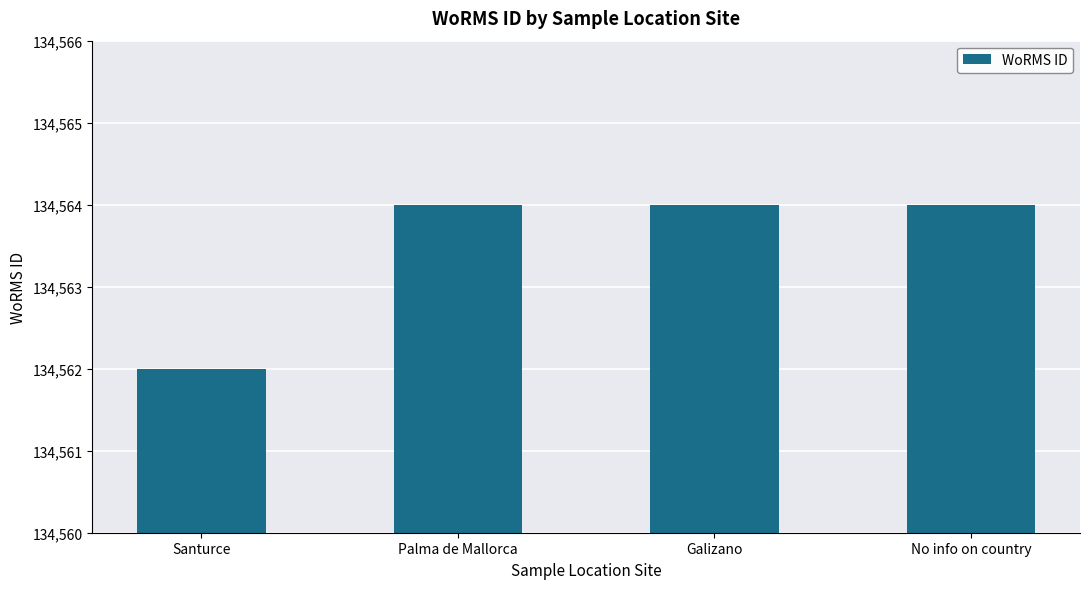

What is the difference between the second highest and minimum values?

2